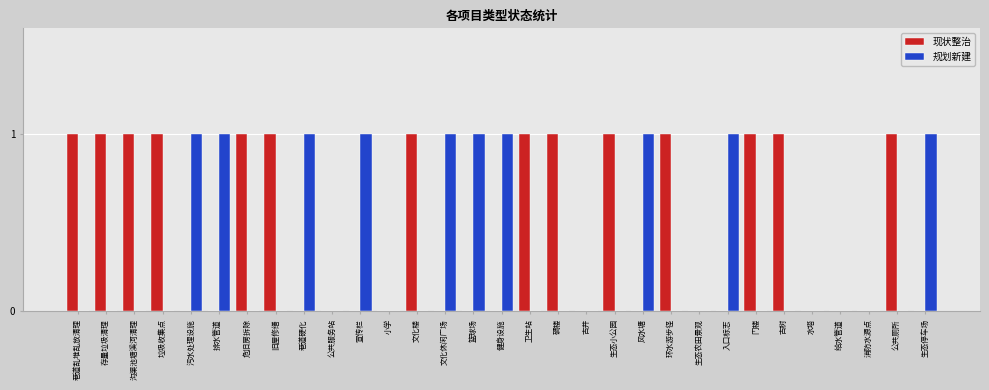

The value of 现状整治 at 风水塘 is 0. True or false?

True